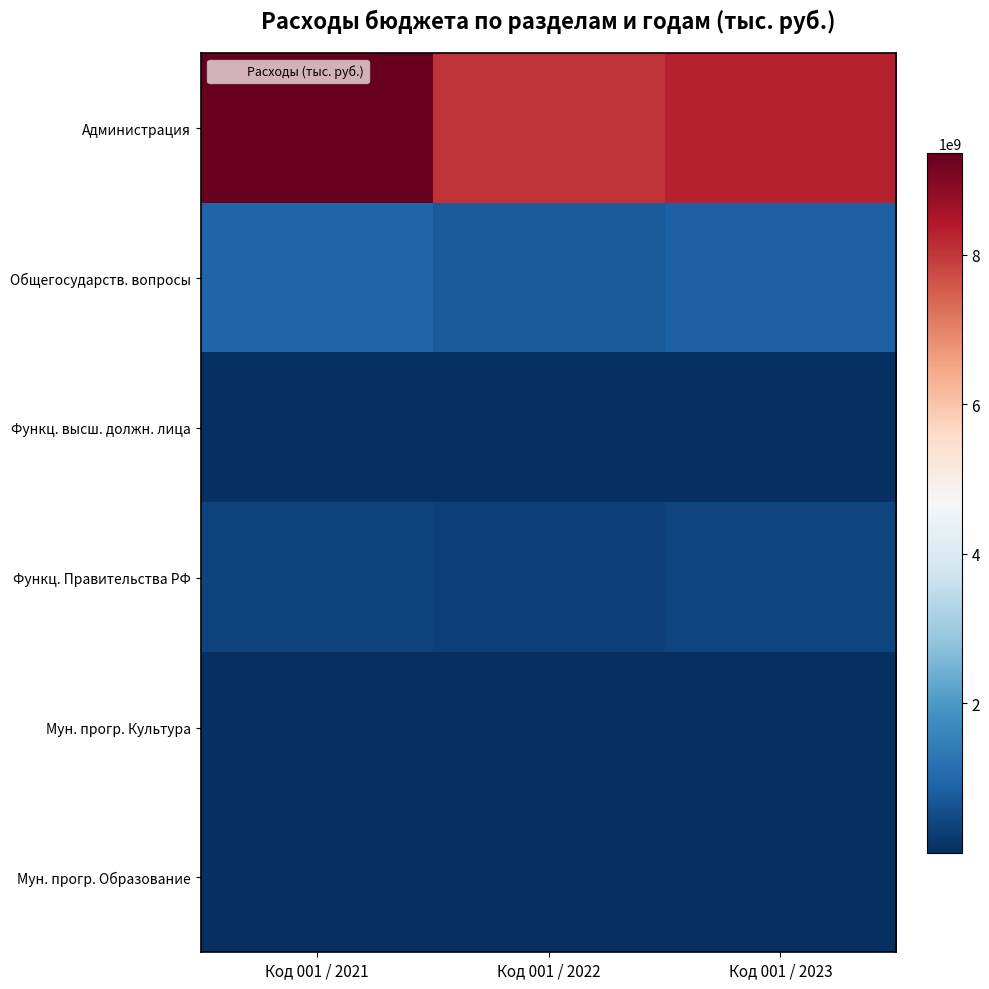

Reading right to left, extract all data points from this chart.

Администрация: Код 001 / 2023=8272182353.4	Код 001 / 2022=8078922790.0	Код 001 / 2021=9359027523.7
Общегосударств. вопросы: Код 001 / 2023=855767627.5	Код 001 / 2022=750307729.0	Код 001 / 2021=951892998.3
Функц. высш. должн. лица: Код 001 / 2023=2357300.0	Код 001 / 2022=2357300.0	Код 001 / 2021=2538831.4
Функц. Правительства РФ: Код 001 / 2023=399898998.5	Код 001 / 2022=325092600.0	Код 001 / 2021=356740566.1
Мун. прогр. Культура: Код 001 / 2023=5130000.0	Код 001 / 2022=5126000.0	Код 001 / 2021=5186000.0
Мун. прогр. Образование: Код 001 / 2023=5457000.0	Код 001 / 2022=5457000.0	Код 001 / 2021=5457000.0